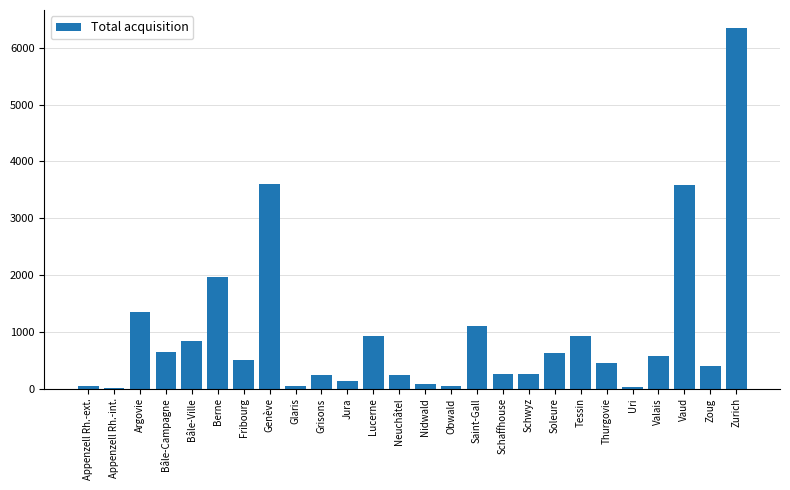

What is the change in value from Bâle-Ville to Fribourg?

-329